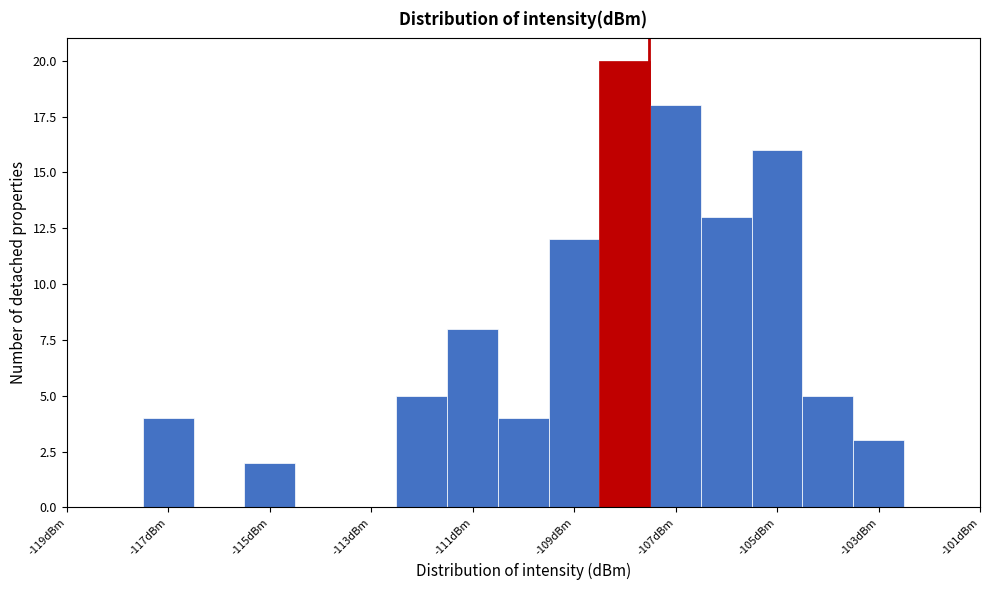

Reading left to right, transcribe this chart: for each bar, give the range it covers on the x-axis and its height. Neither the bar edges nor the heights are printed on the chart, so give them approximately, as read against the axes.

-118.5 to -117.5: 0
-117.5 to -116.5: 4
-116.5 to -115.5: 0
-115.5 to -114.5: 2
-114.5 to -113.5: 0
-113.5 to -112.5: 0
-112.5 to -111.5: 5
-111.5 to -110.5: 8
-110.5 to -109.5: 4
-109.5 to -108.5: 12
-108.5 to -107.5: 20
-107.5 to -106.5: 18
-106.5 to -105.5: 13
-105.5 to -104.5: 16
-104.5 to -103.5: 5
-103.5 to -102.5: 3
-102.5 to -101.5: 0